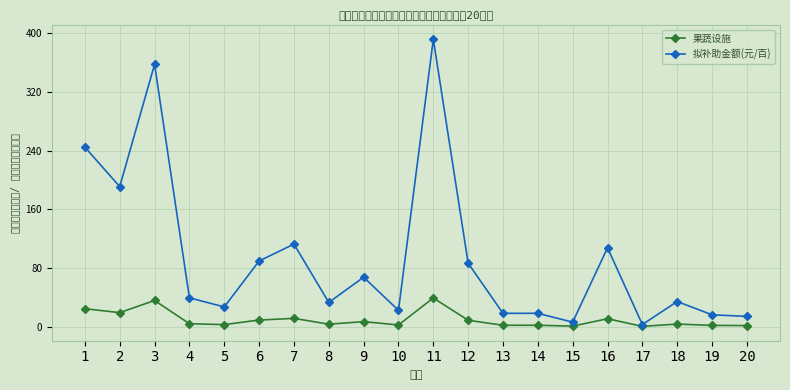

List the series in order of their peak value, lowest first.

果蔬设施, 拟补助金额(元/百)